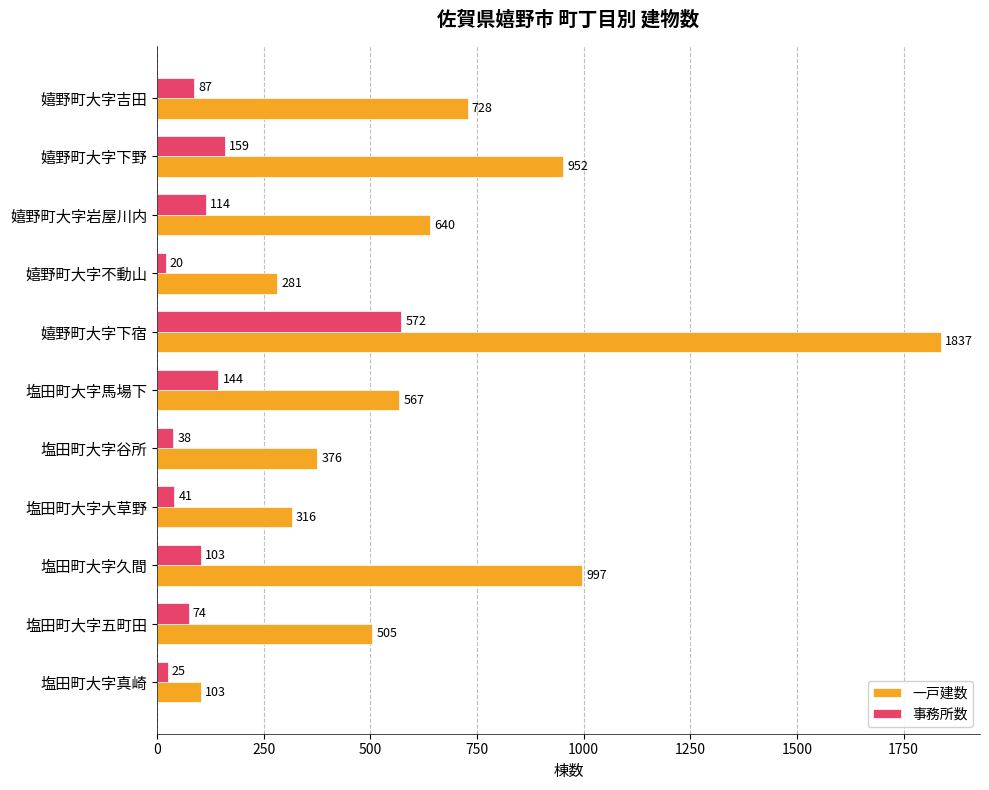

Read the 一戸建数 value at 塩田町大字大草野.

316